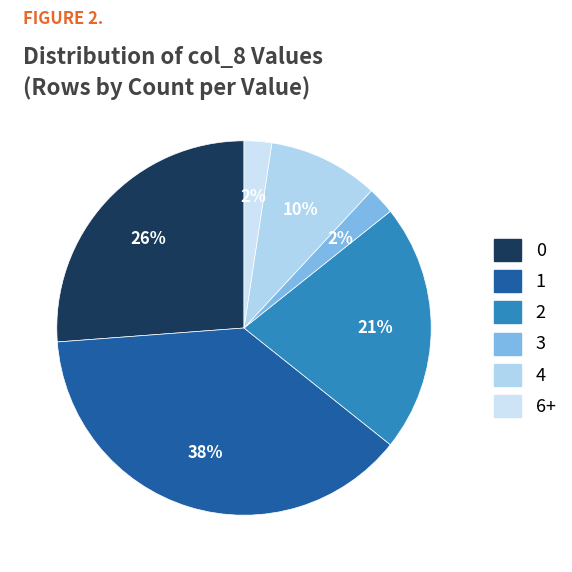

How many segments does this pie chart have?

6